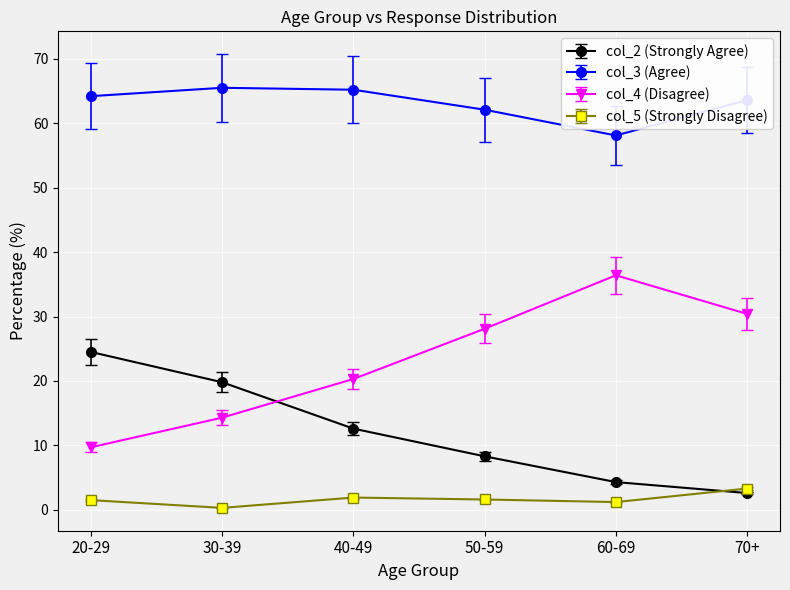

What is the maximum value for col_2 (Strongly Agree)?

24.5